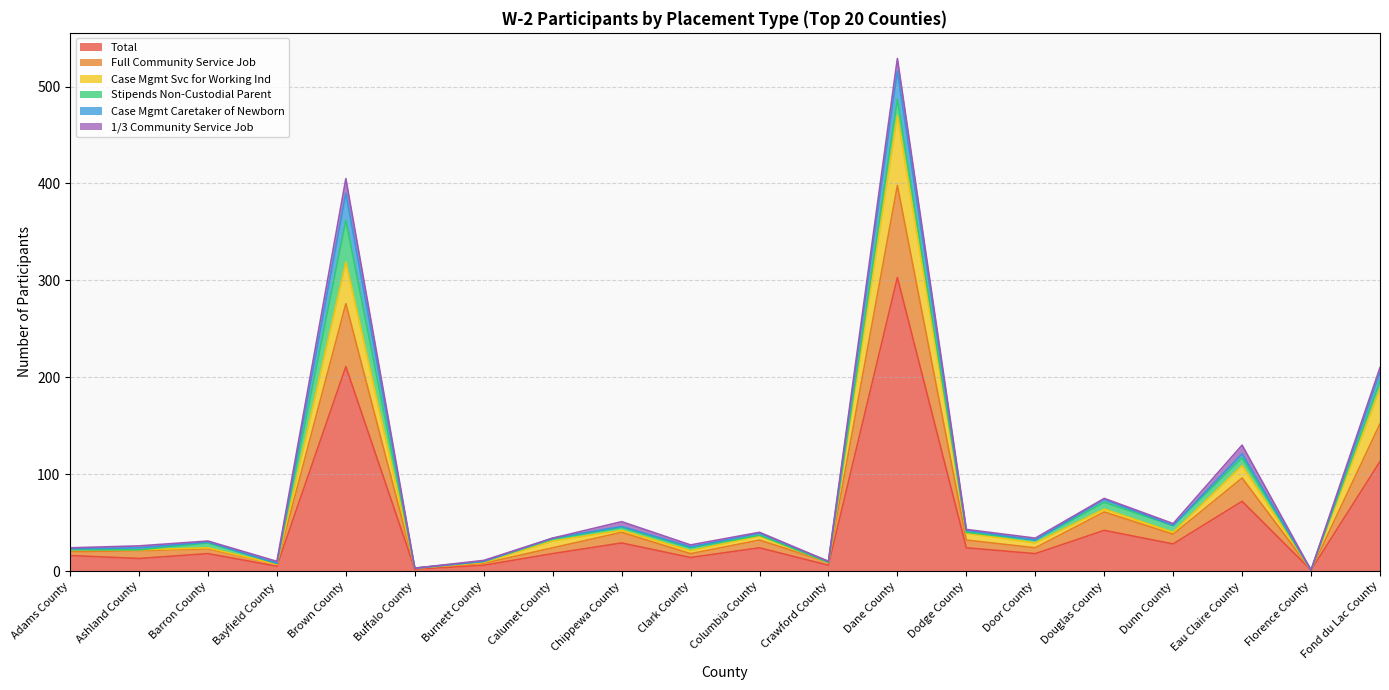

What is the highest value of the Total series?

303